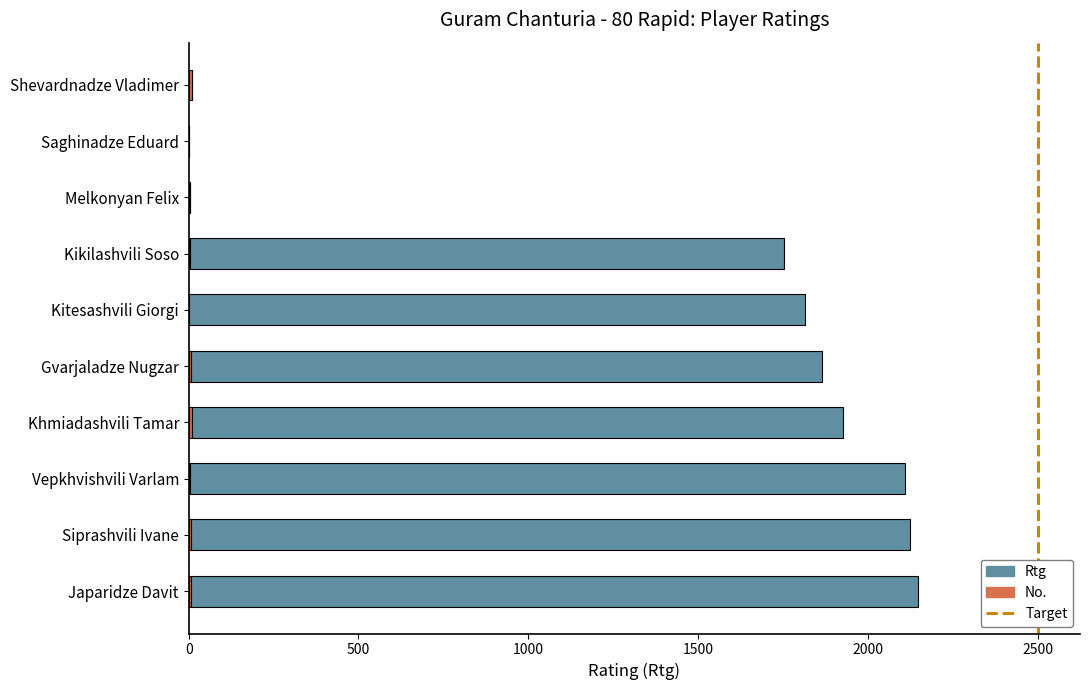

What is the total value across all series at Vepkhvishvili Varlam?

2111